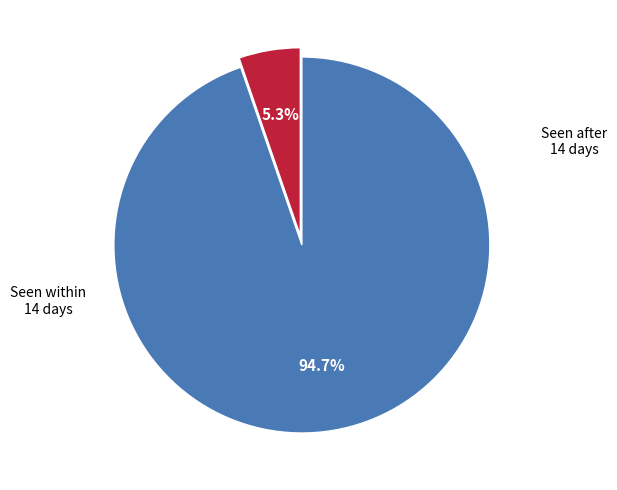

Is there any slice that represents more than half of the pie?

Yes